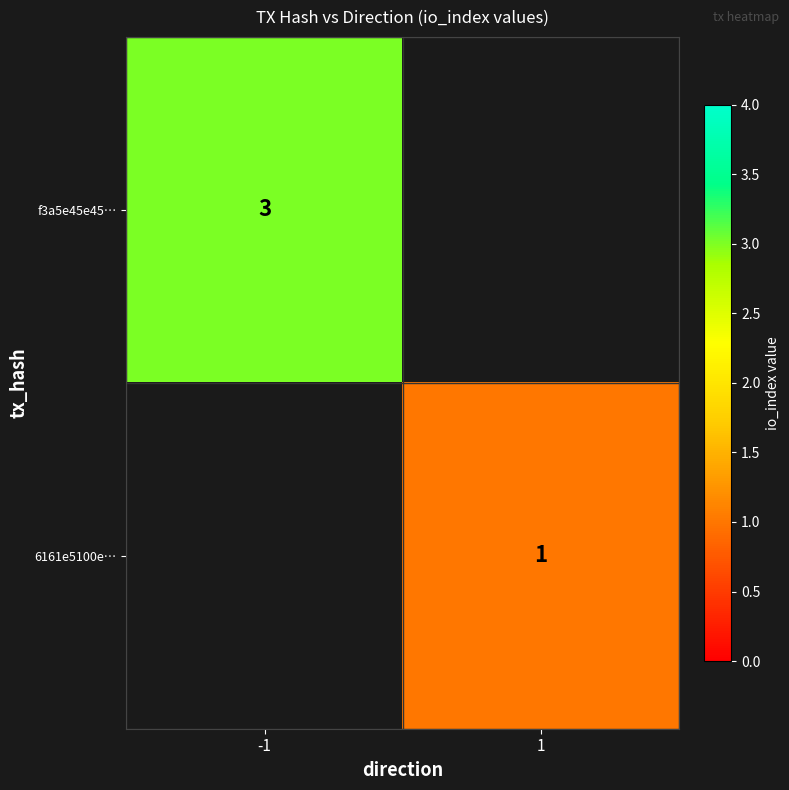

At how many categories does at least one series exceed 1?

1